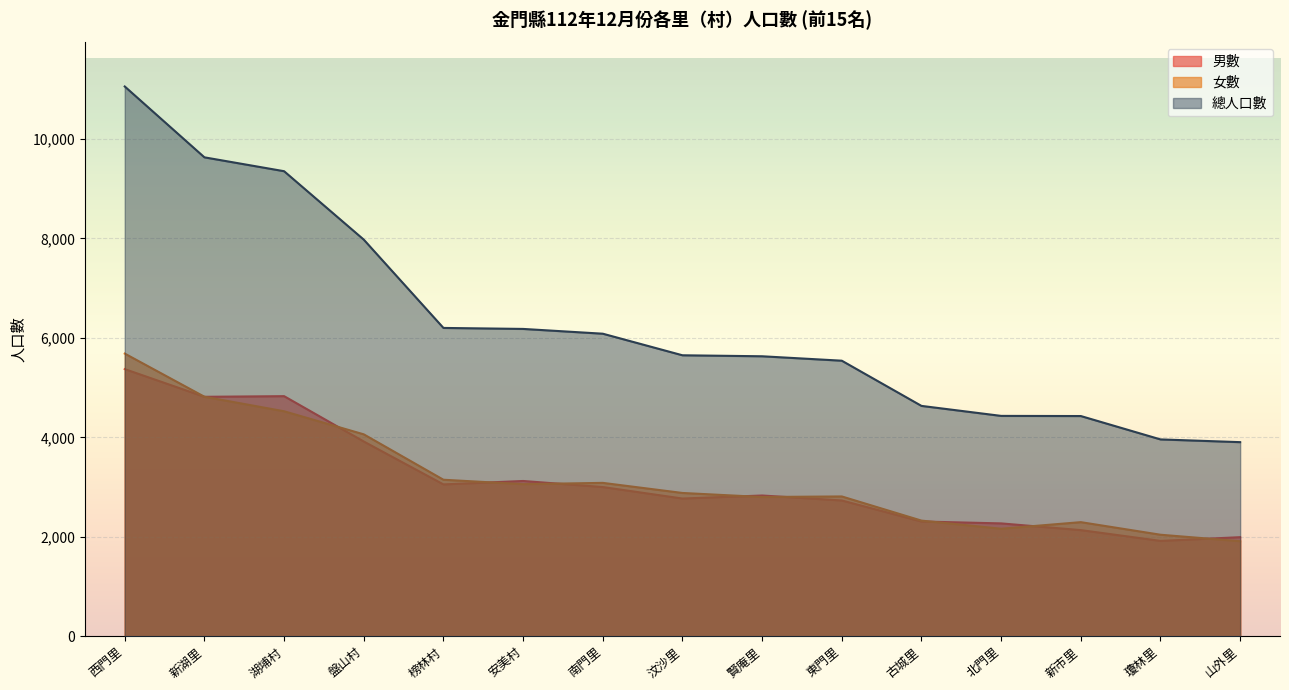

Reading left to right, what are all the values shown in this chart?

男數: 西門里=5372	新湖里=4815	湖埔村=4828	盤山村=3916	榜林村=3053	安美村=3122	南門里=3000	汶沙里=2769	賢庵里=2830	東門里=2730	古城里=2307	北門里=2269	新市里=2134	瓊林里=1917	山外里=1992
女數: 西門里=5684	新湖里=4816	湖埔村=4524	盤山村=4060	榜林村=3147	安美村=3058	南門里=3084	汶沙里=2881	賢庵里=2800	東門里=2811	古城里=2325	北門里=2162	新市里=2294	瓊林里=2041	山外里=1911
總人口數: 西門里=11056	新湖里=9631	湖埔村=9352	盤山村=7976	榜林村=6200	安美村=6180	南門里=6084	汶沙里=5650	賢庵里=5630	東門里=5541	古城里=4632	北門里=4431	新市里=4428	瓊林里=3958	山外里=3903